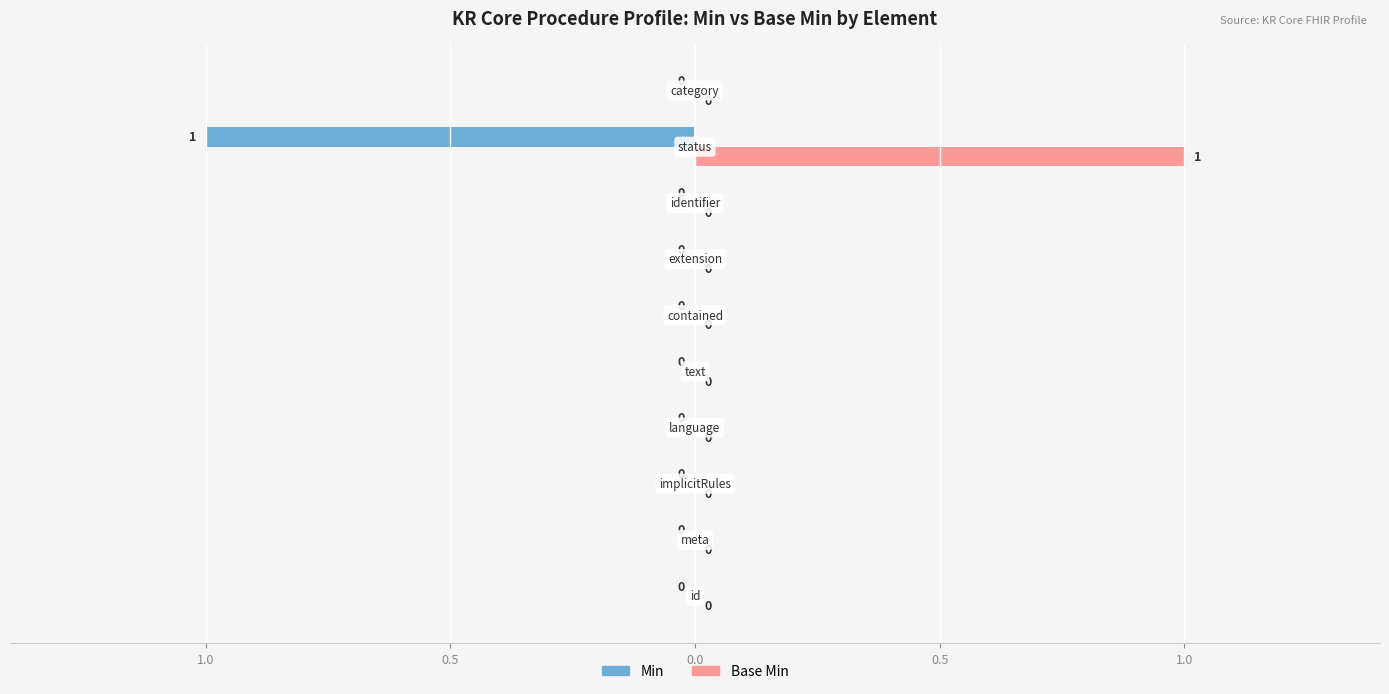

What are all the series names shown in the legend?

Min, Base Min